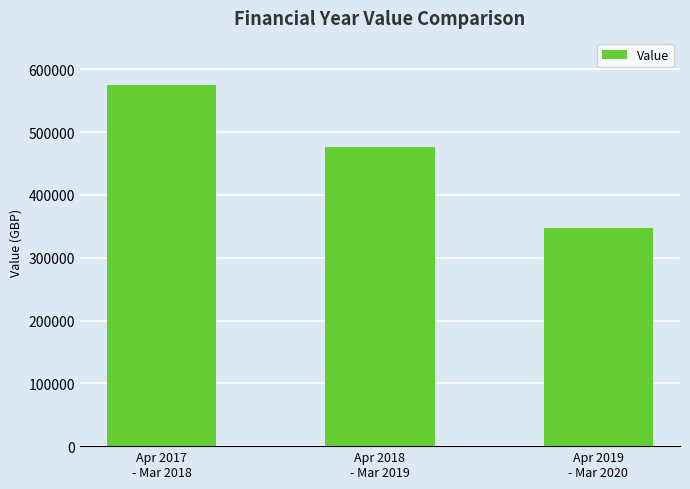

What position from the left is Apr 2017
- Mar 2018?

1